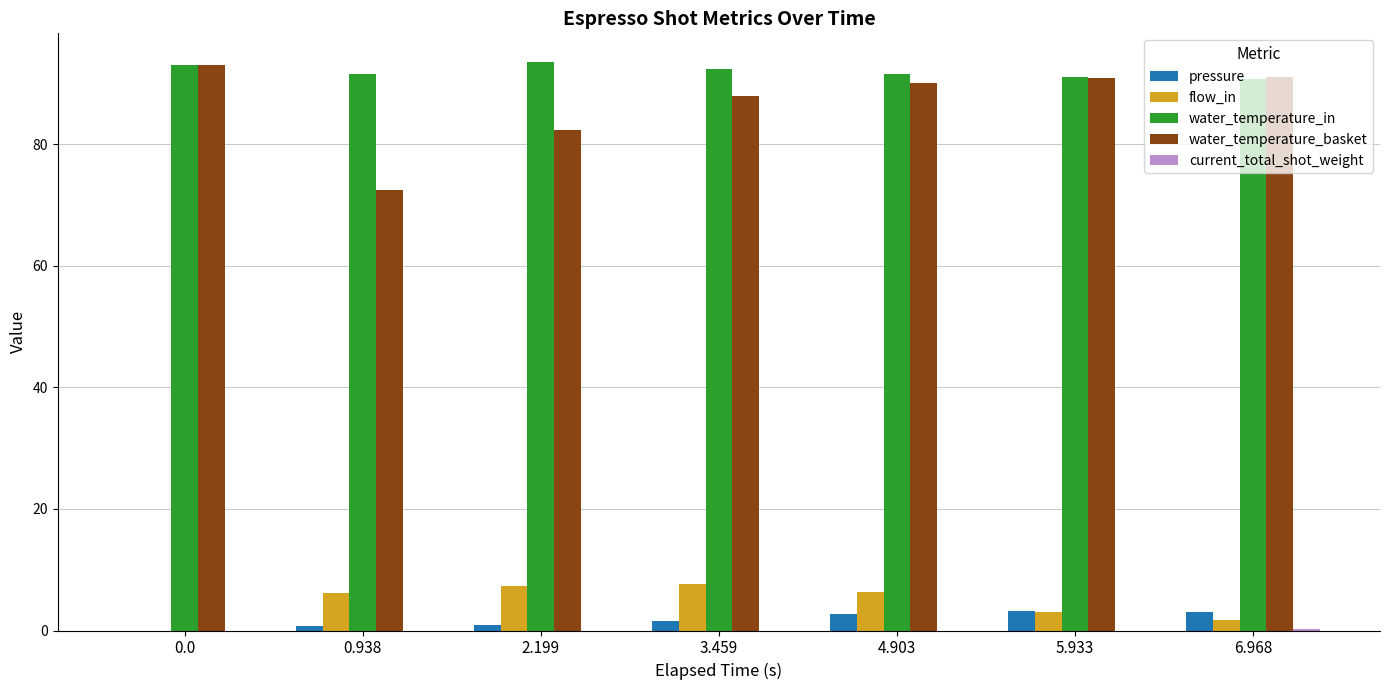

What is the total value across all series at 5.933?

188.2